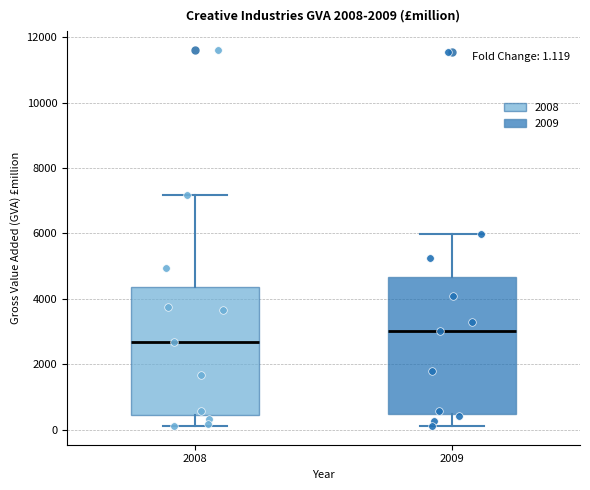

Which box's median line is the highest?

2009